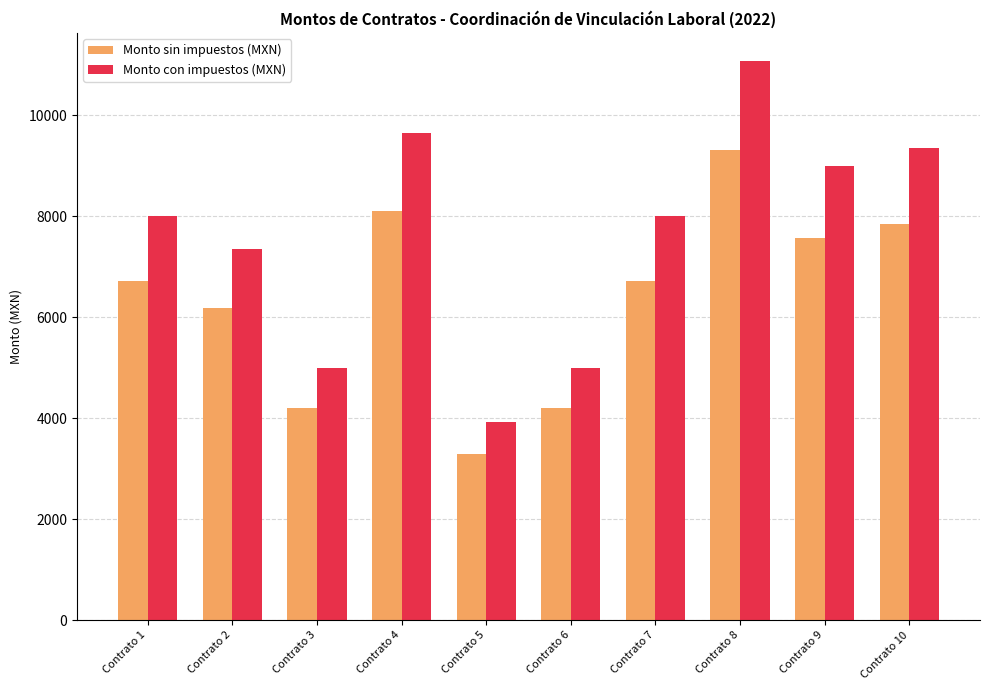

What is the highest value of the Monto sin impuestos (MXN) series?

9306.5